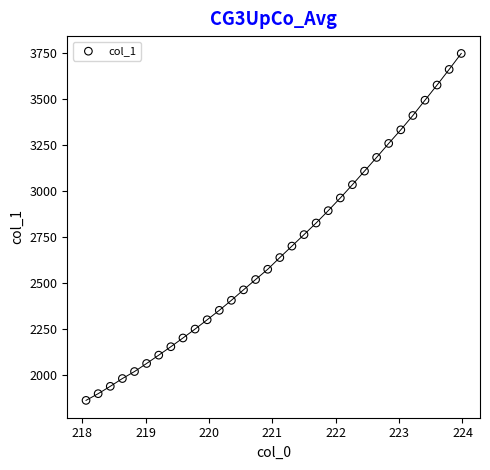

What is the range of X values (max minus min)?

5.9